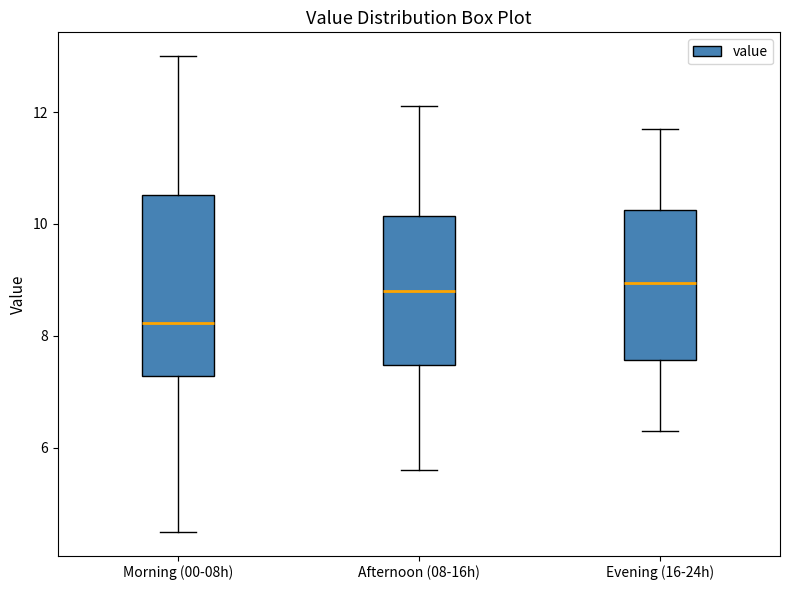

Reading left to right, read every box against the y-axis: the position of its median line, the range the box covers, and the ends of its whiskers. The values are not printed on the chart, so give them approximately, as read against the axis.

Morning (00-08h): median 8.2, box 7.2 to 10.6, whiskers 4.6 to 13.0
Afternoon (08-16h): median 8.8, box 7.4 to 10.2, whiskers 5.6 to 12.2
Evening (16-24h): median 9.0, box 7.6 to 10.2, whiskers 6.4 to 11.8